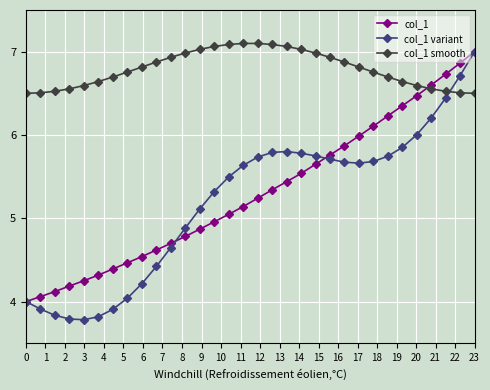

At how many categories does at least one series exceed 5?

32